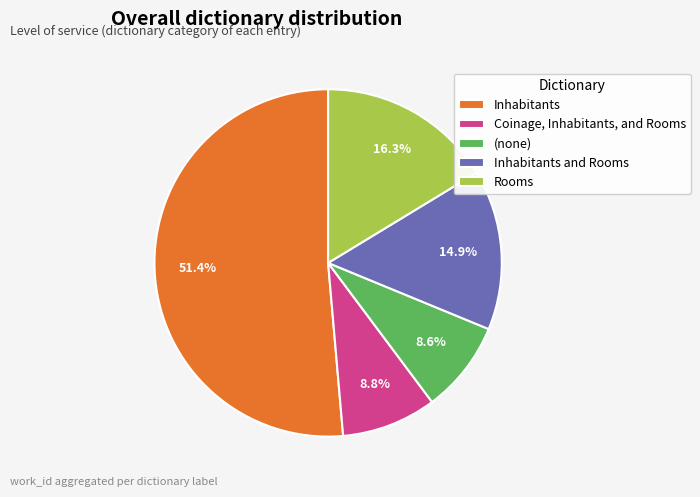

Does Inhabitants and Rooms account for over 50% of the chart?

No